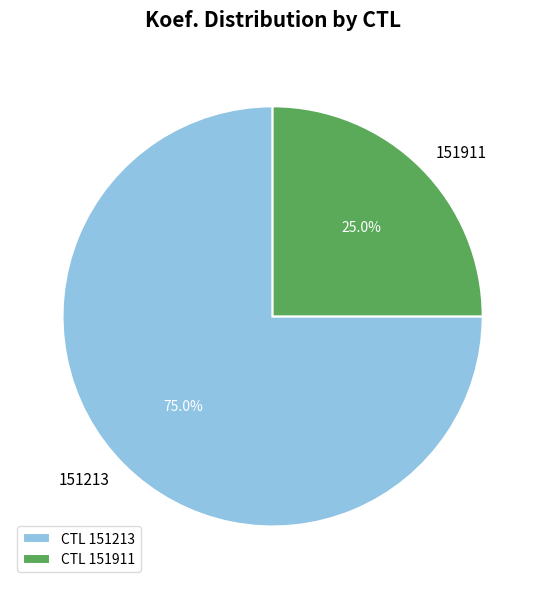

What is the ratio of the value at 151213 to the value at 151911?

3.0